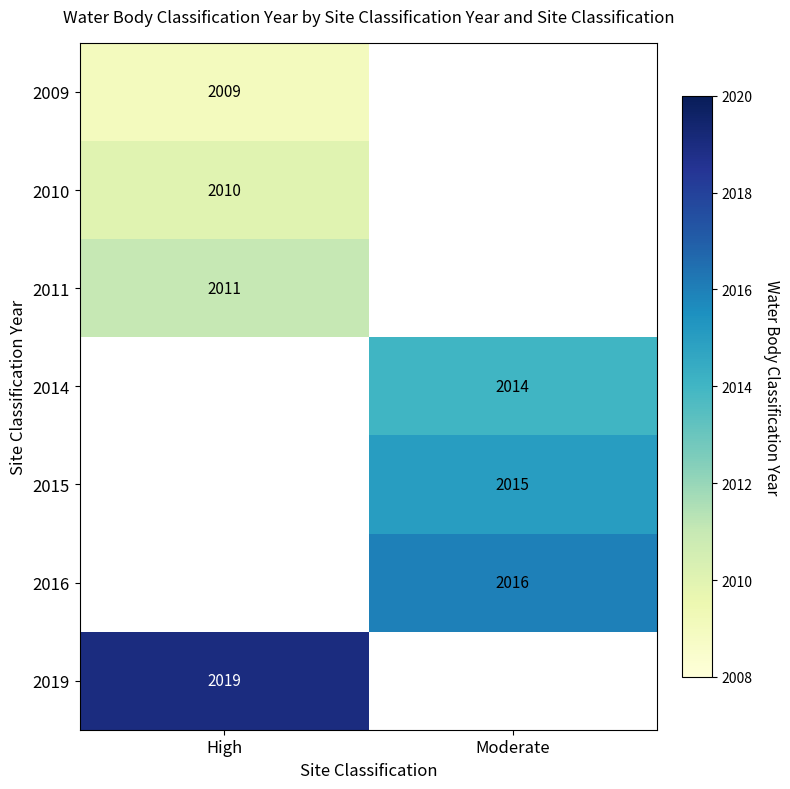

True or false: 2014 has a value of 3087 at Moderate.

False